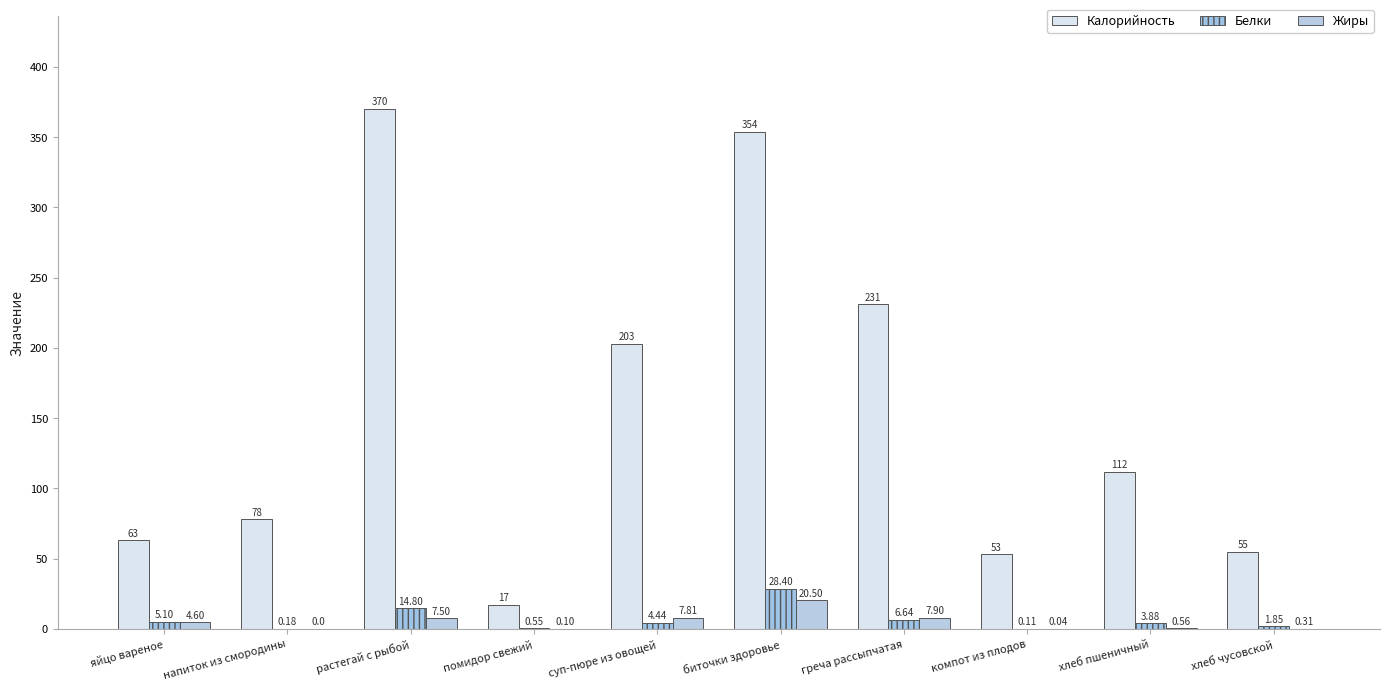

Which series has the largest range (max minus min)?

Калорийность